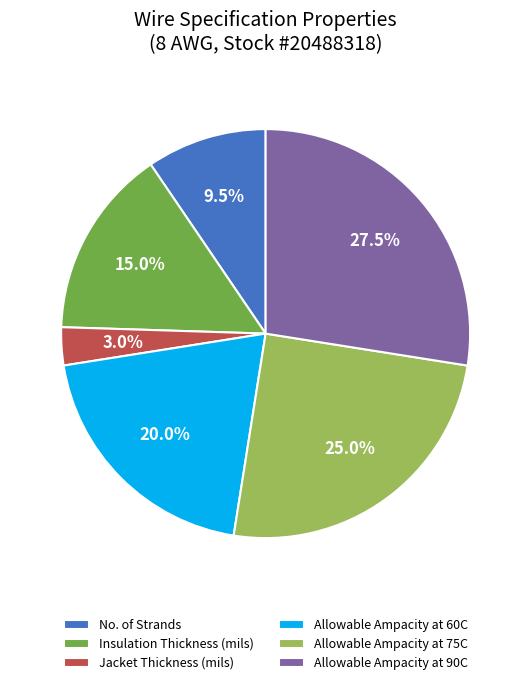

Does Allowable Ampacity at 90C account for over 50% of the chart?

No